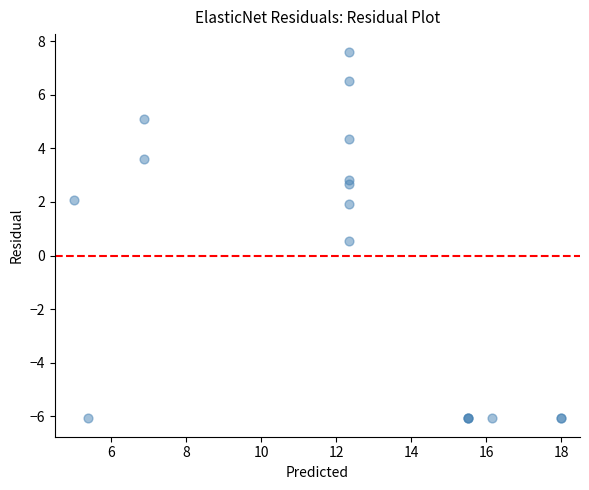

What Y value in the scatter plot is closest to 0?

0.6